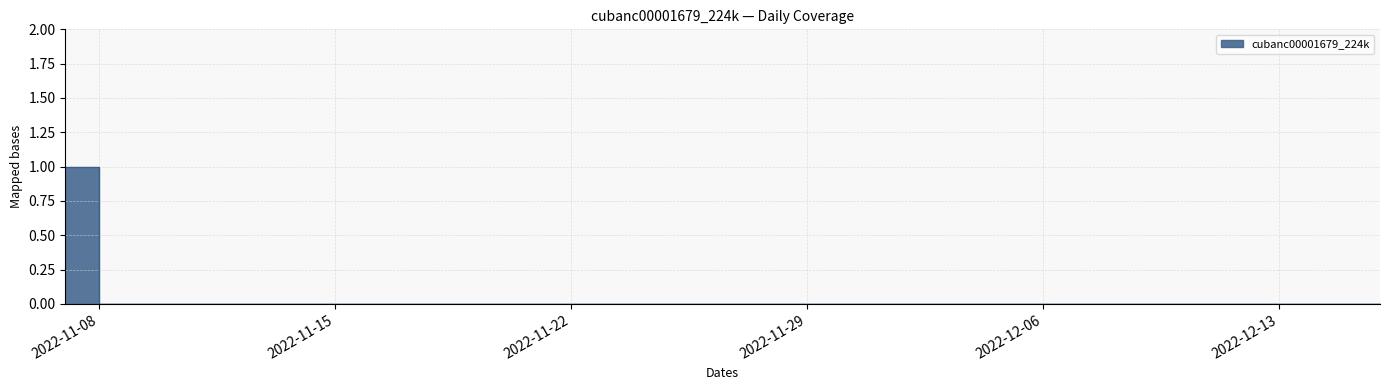

How many values are between 0 and 1?

40